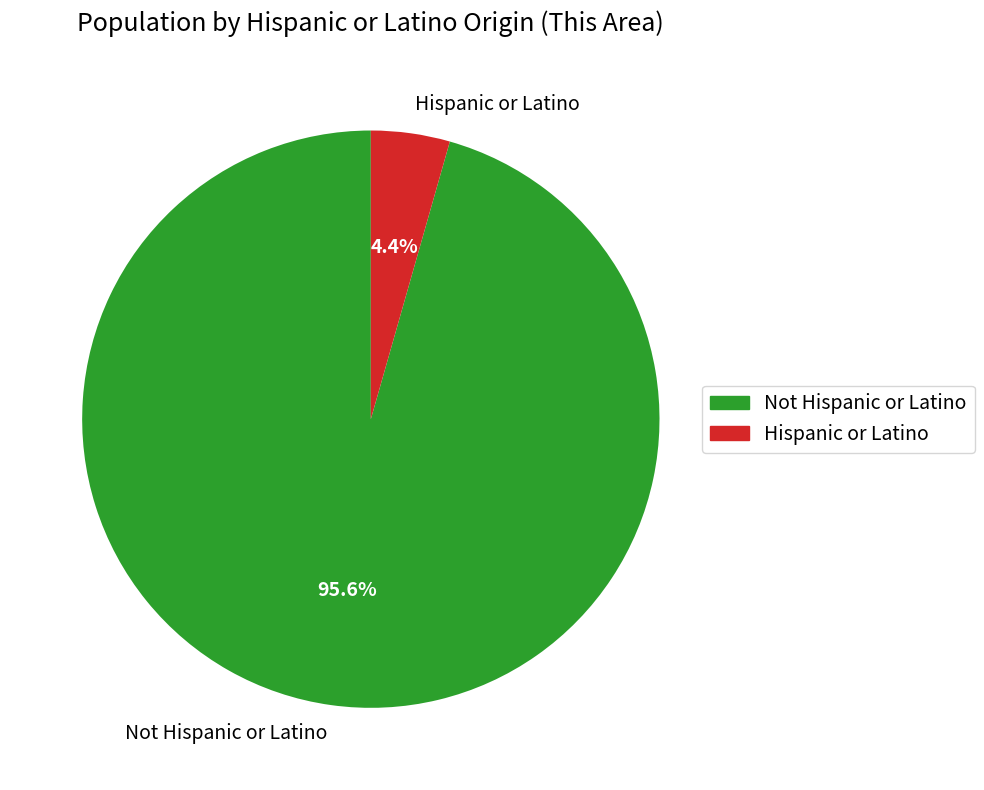

What is the majority slice?

Not Hispanic or Latino